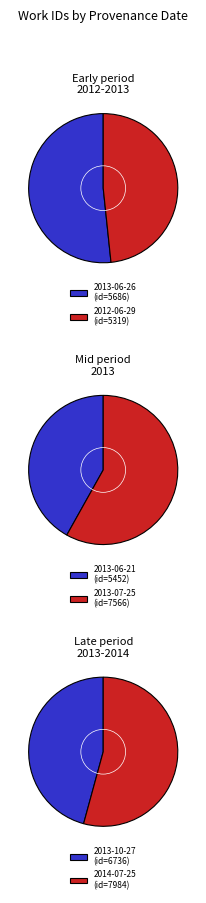

How many slices are in this pie chart?

6